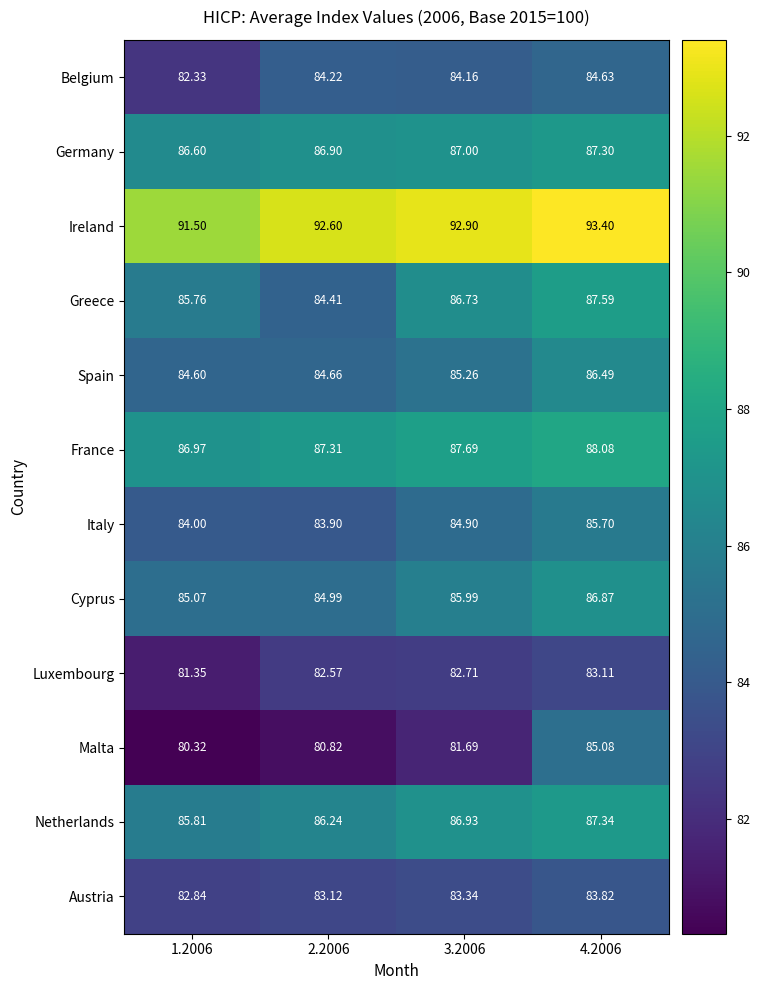

Which series changed the most between 3.2006 and 4.2006?

Malta